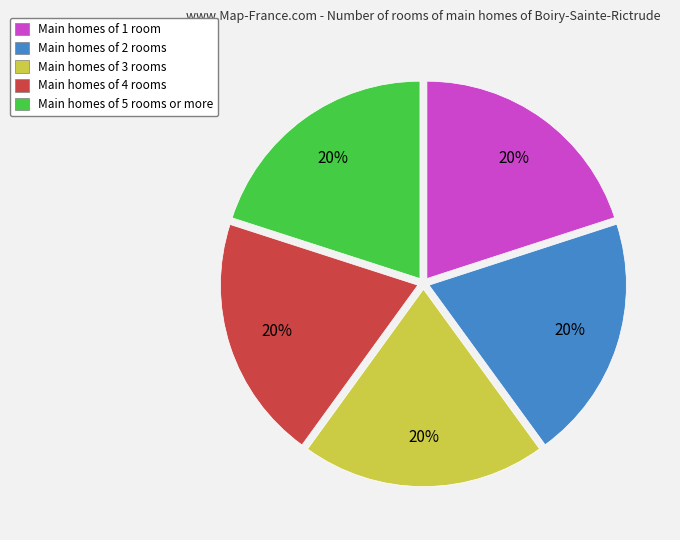

True or false: Main homes of 1 room accounts for 20% of the total.

True